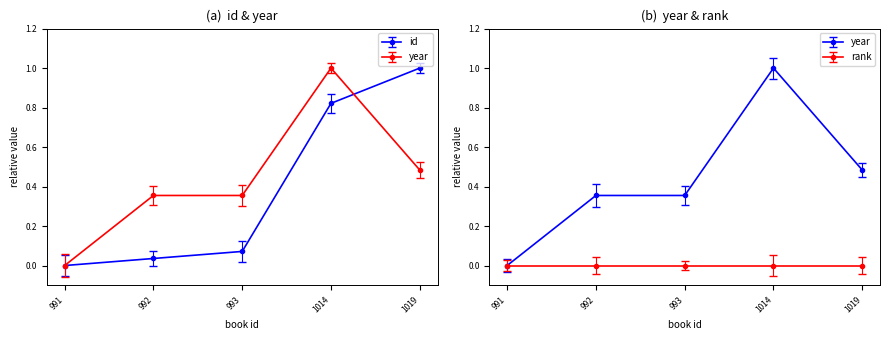

List the series in order of their peak value, highest first.

id, year